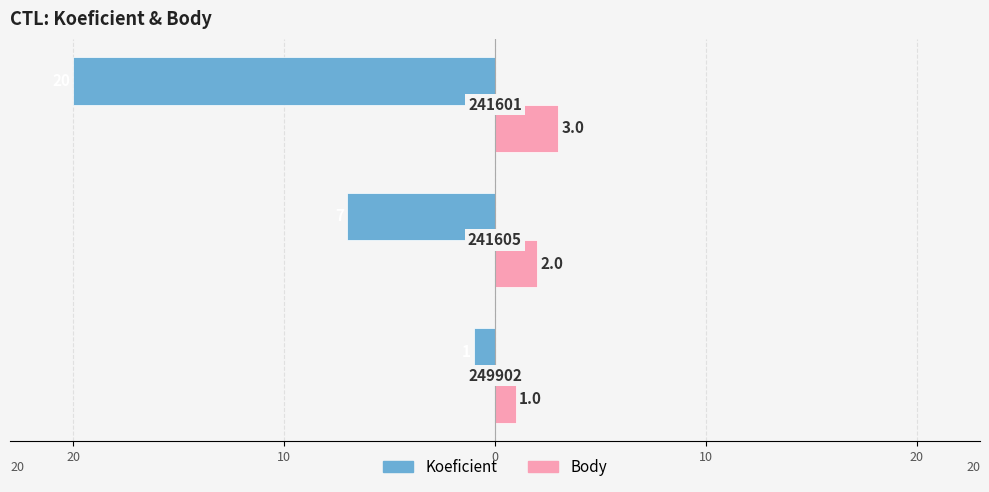

What are all the series names shown in the legend?

Koeficient, Body